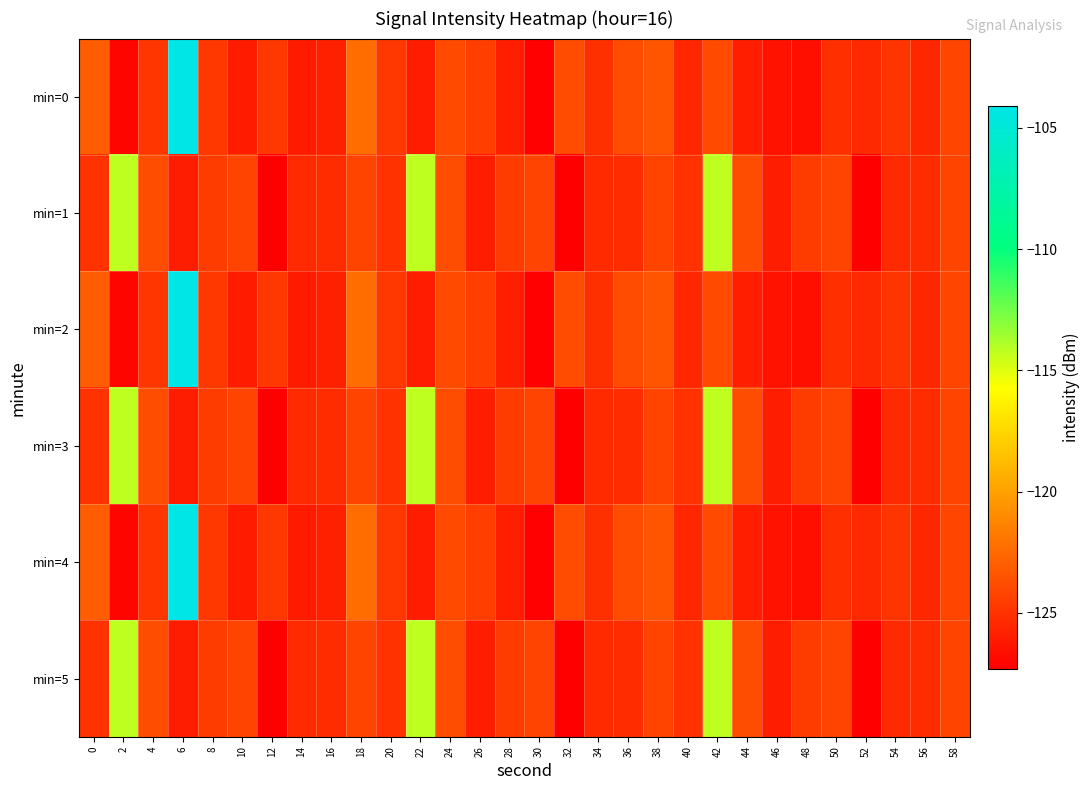

Rank the series by their maximum value, from highest to lowest.

min=0, min=2, min=4, min=1, min=3, min=5